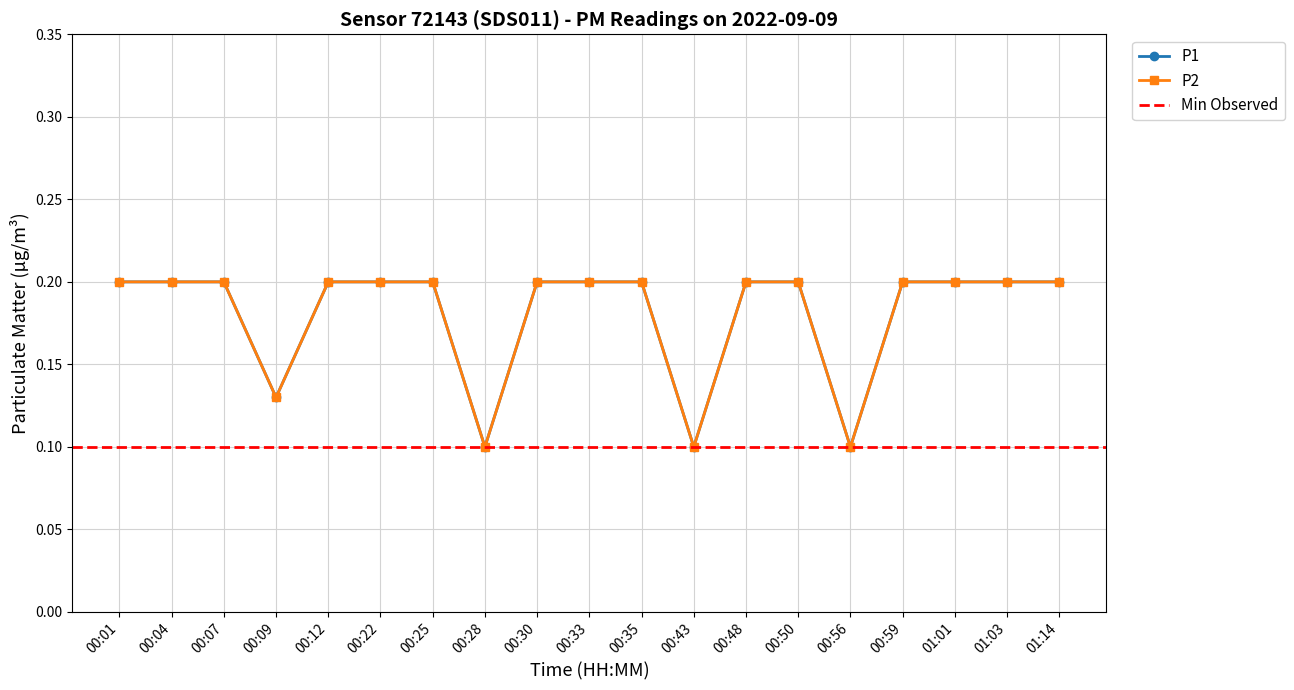

Which category has the highest value across all series?

00:01